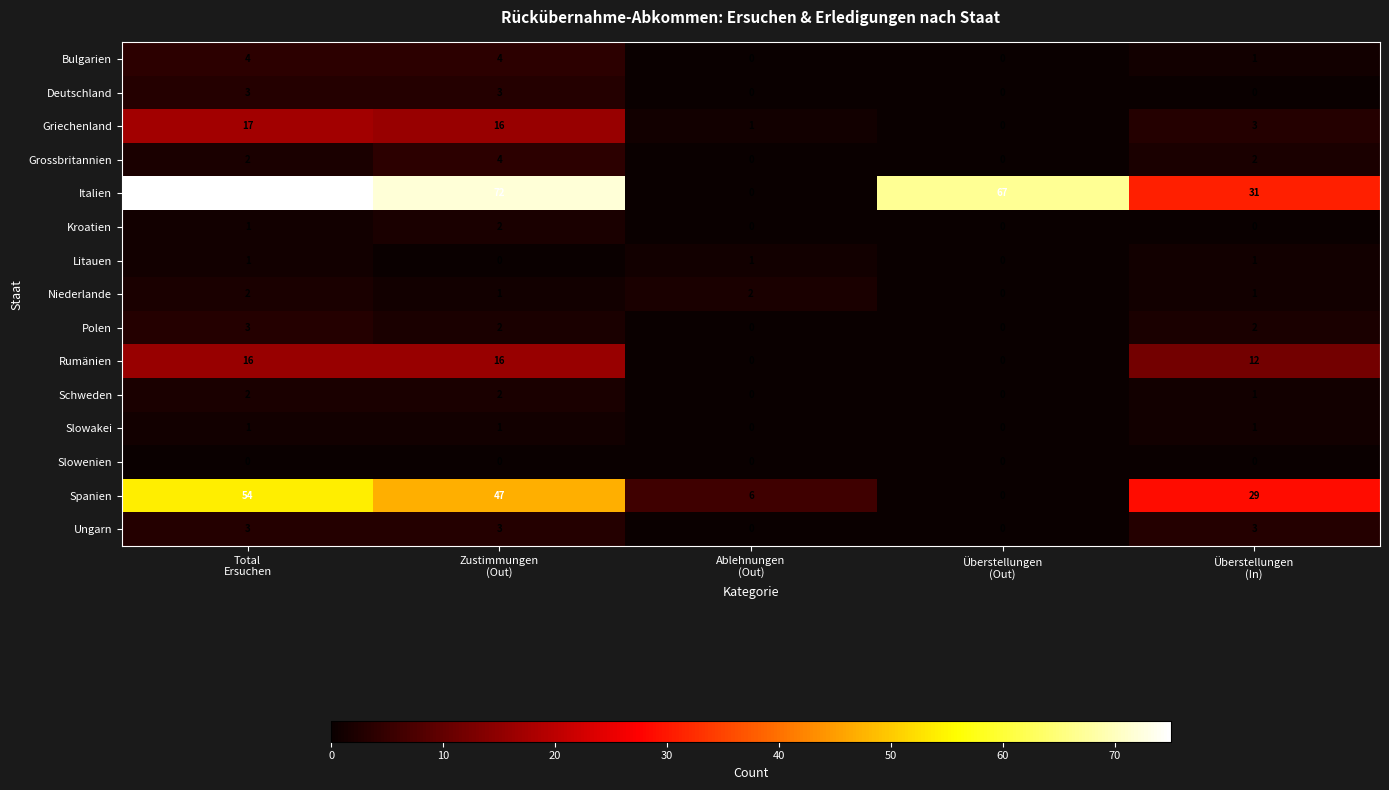

How many Kroatien values are between 0 and 1?

4